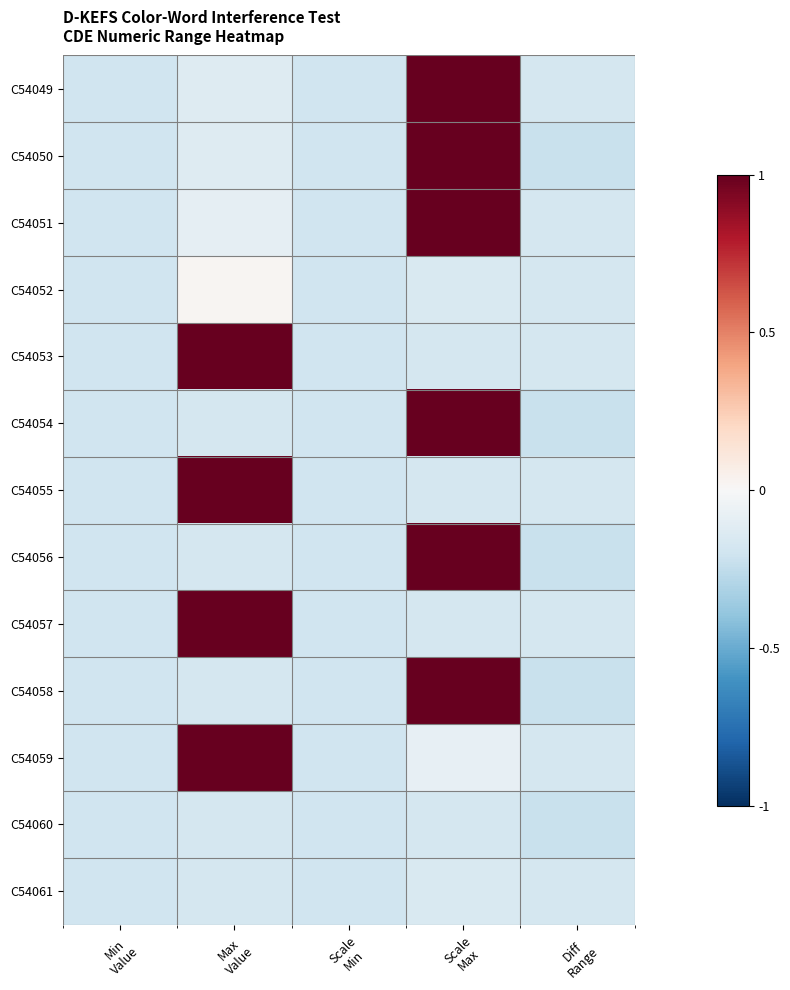

At which category does the chart reach its peak across all series?

Scale
Max